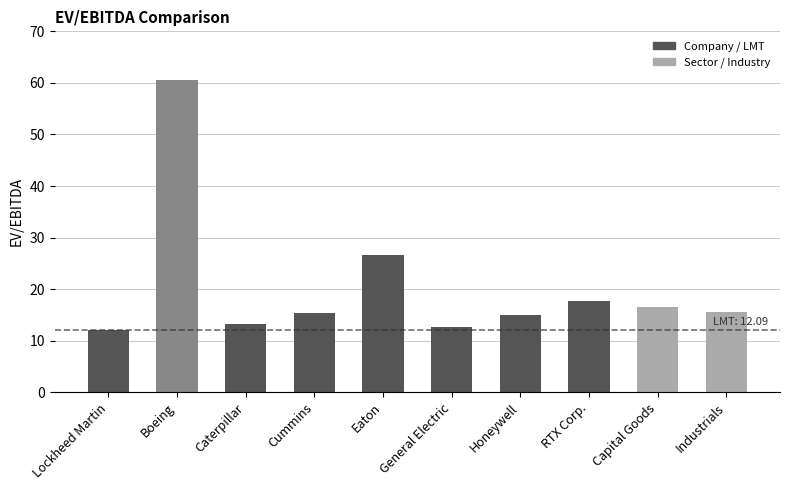

What is the label of the 7th bar from the right?

Cummins